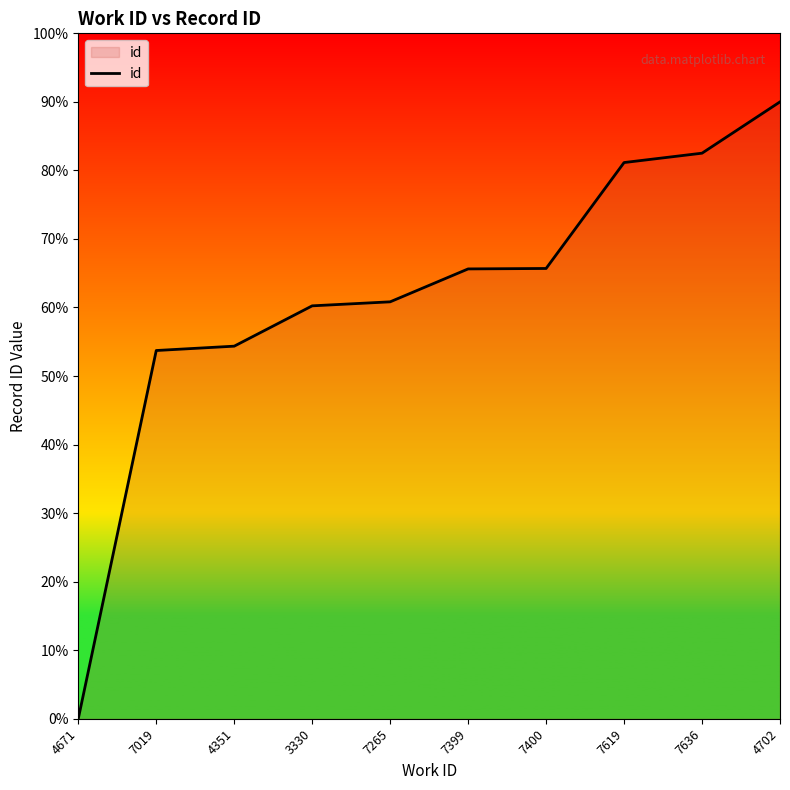

Does the chart display data point markers on the line(s)?

No